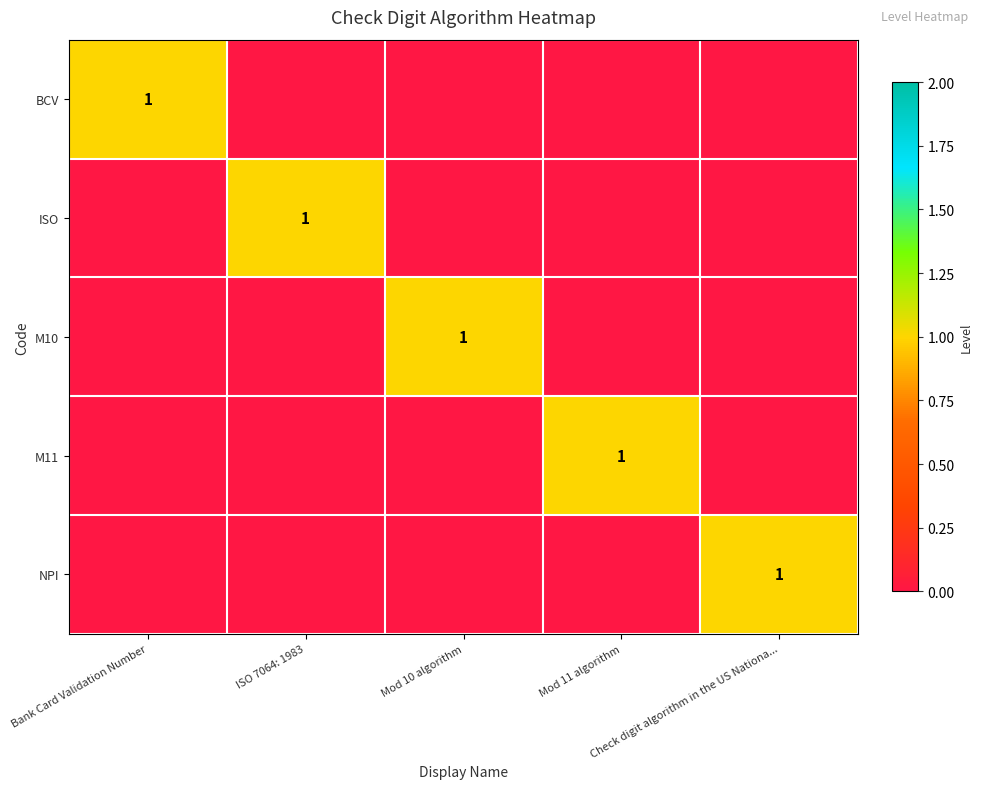

Rank the categories by M11 value from highest to lowest.

Mod 11 algorithm, Bank Card Validation Number, ISO 7064: 1983, Mod 10 algorithm, Check digit algorithm in the US Nationa...